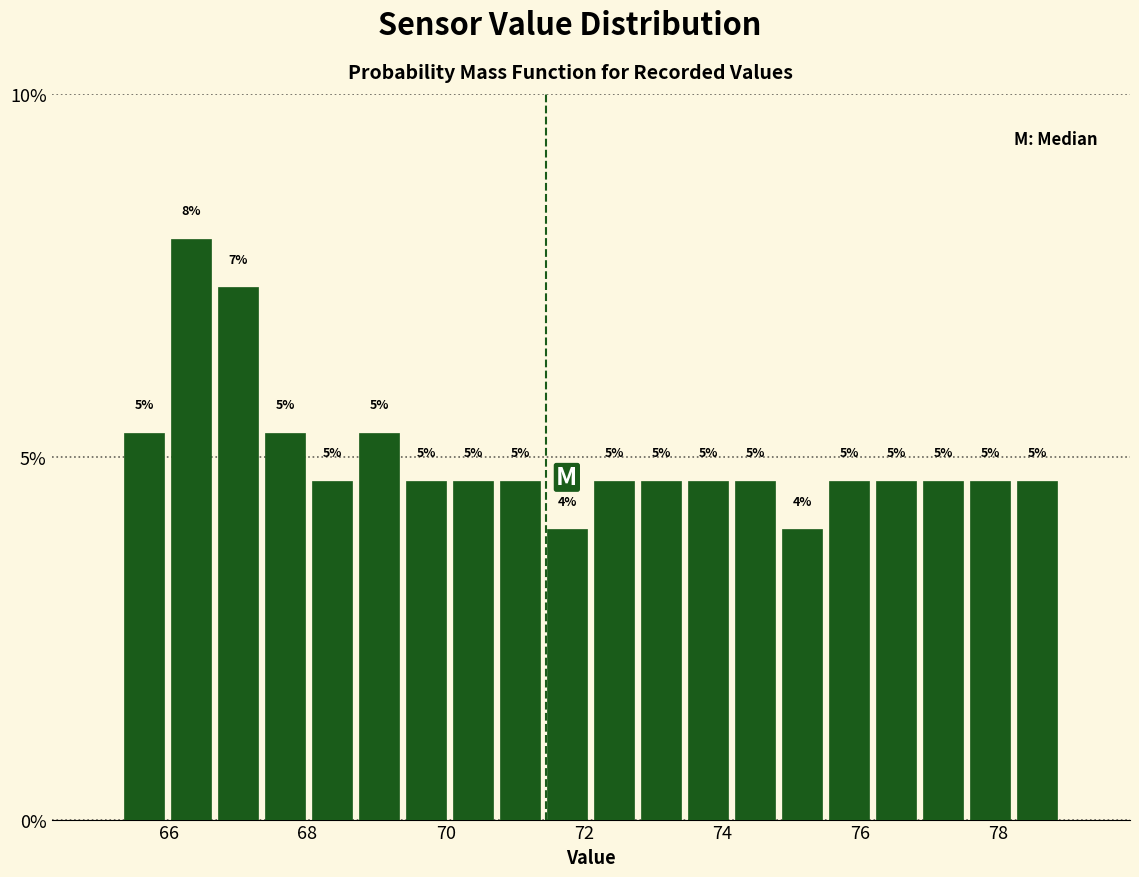

Read against the x-axis, roughly where is the centre of the tallest bar?

66.4